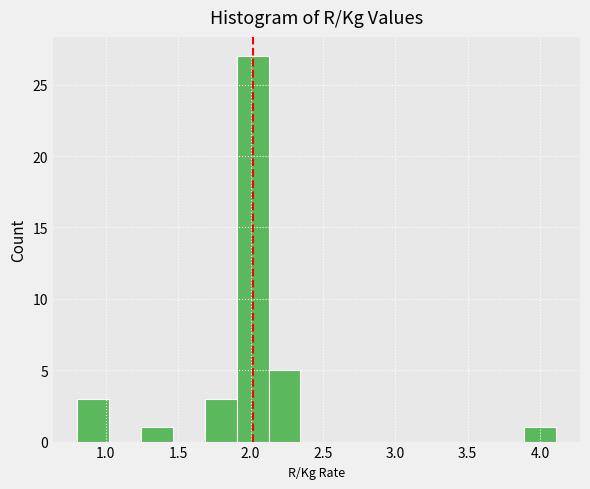

Over which range of the x-axis is the bar tallest?

1.90 to 2.10